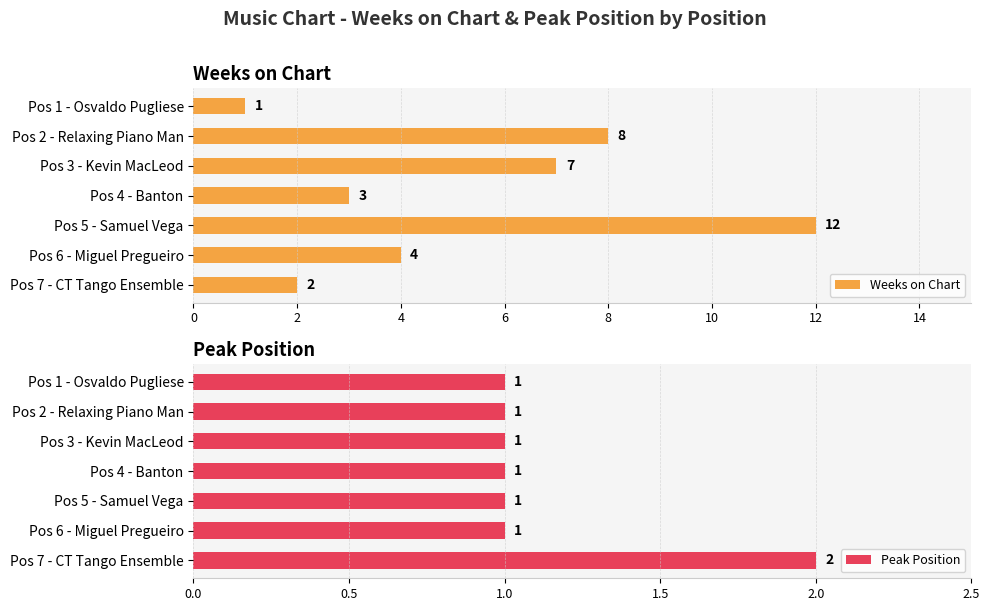

Reading right to left, what are all the values shown in this chart?

Weeks on Chart: 2	4	12	3	7	8	1
Peak Position: 2	1	1	1	1	1	1